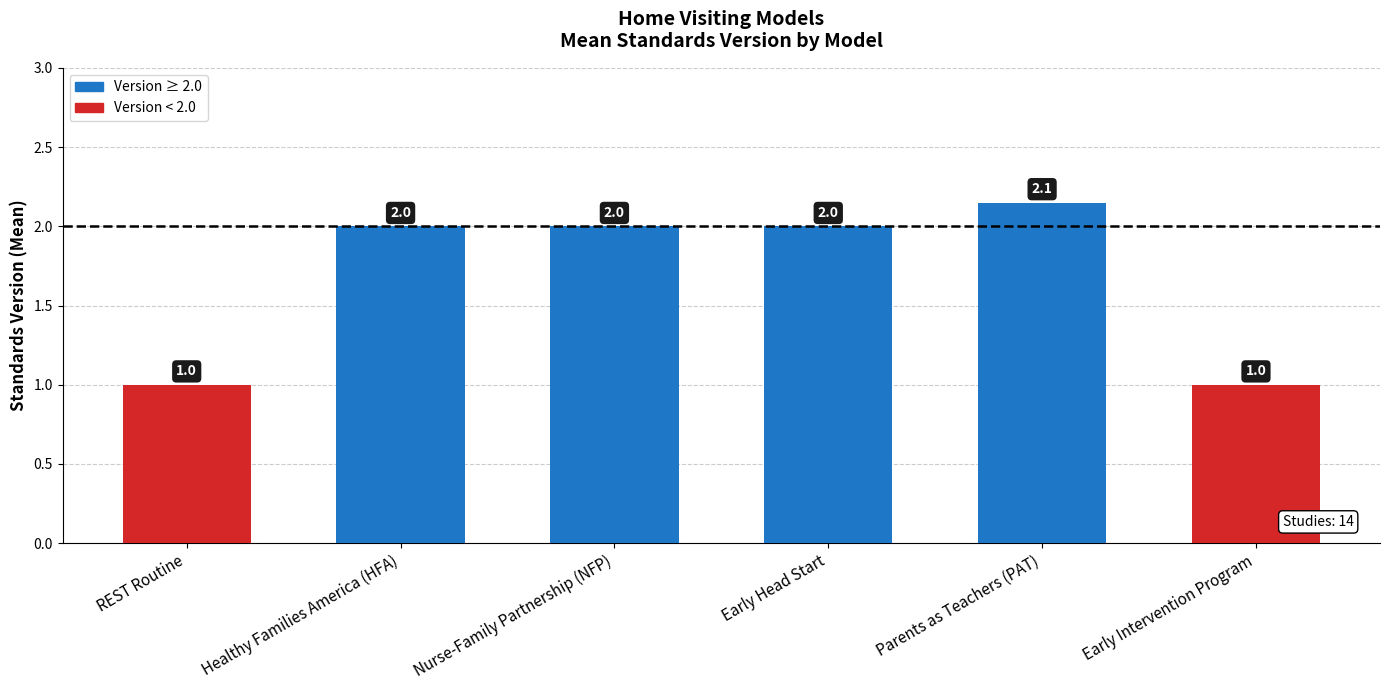

Read the value at Nurse-Family Partnership (NFP).

2.0